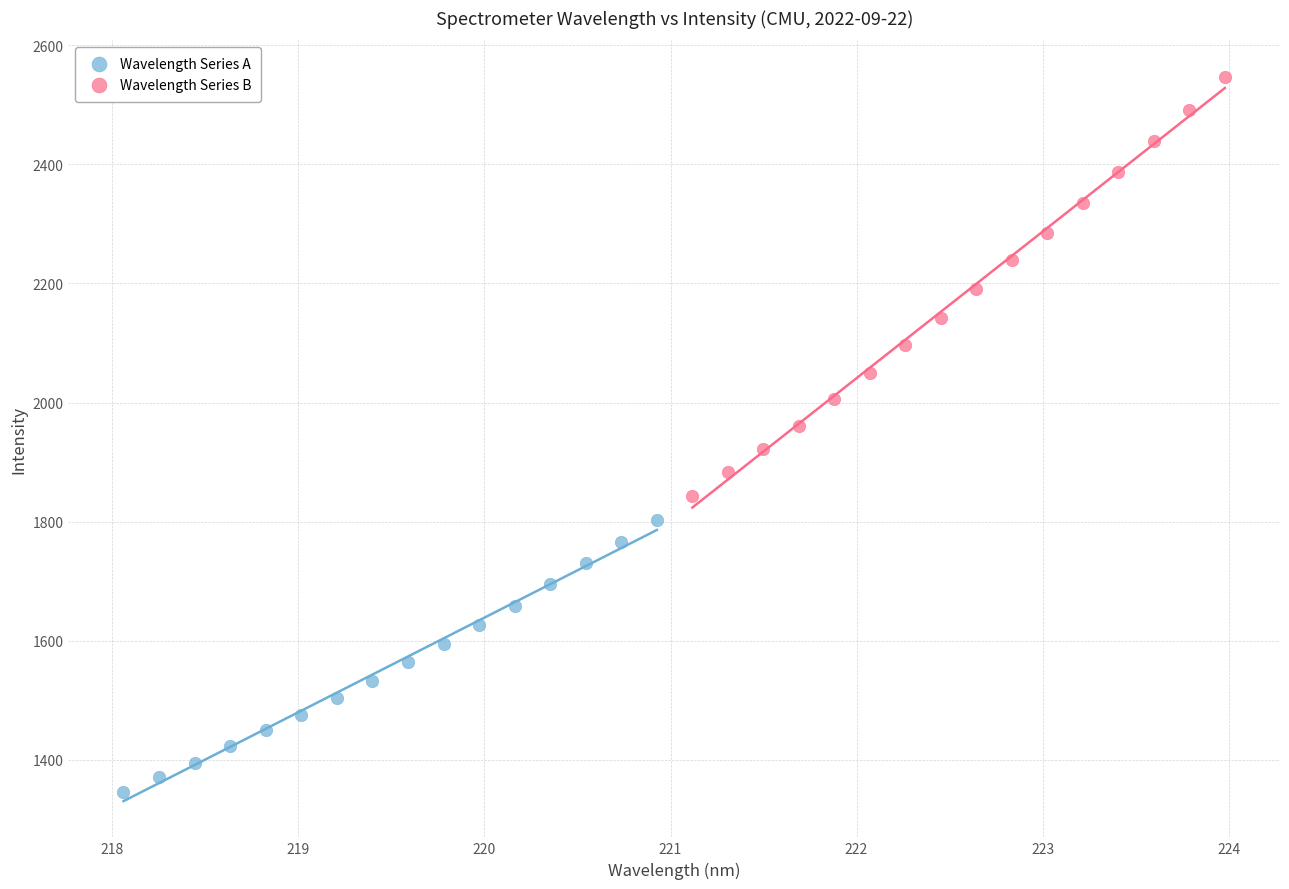

Which series reaches the maximum Y coordinate?

Wavelength Series B